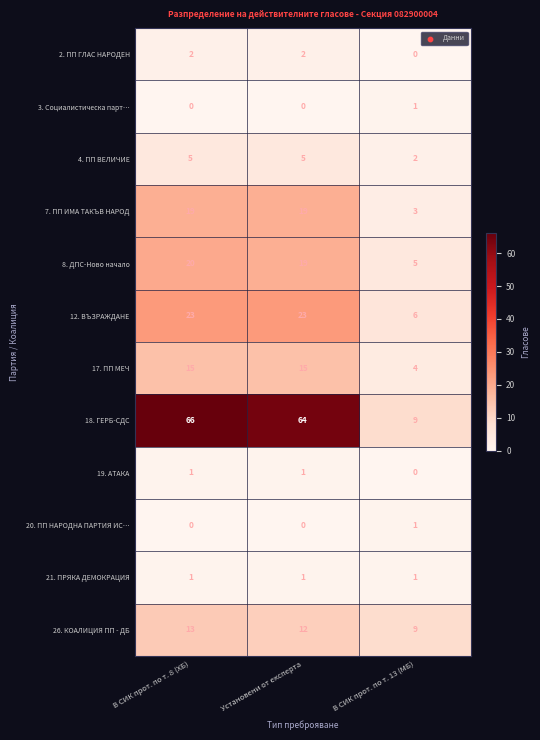

Which series has the widest spread of values?

18. ГЕРБ-СДС